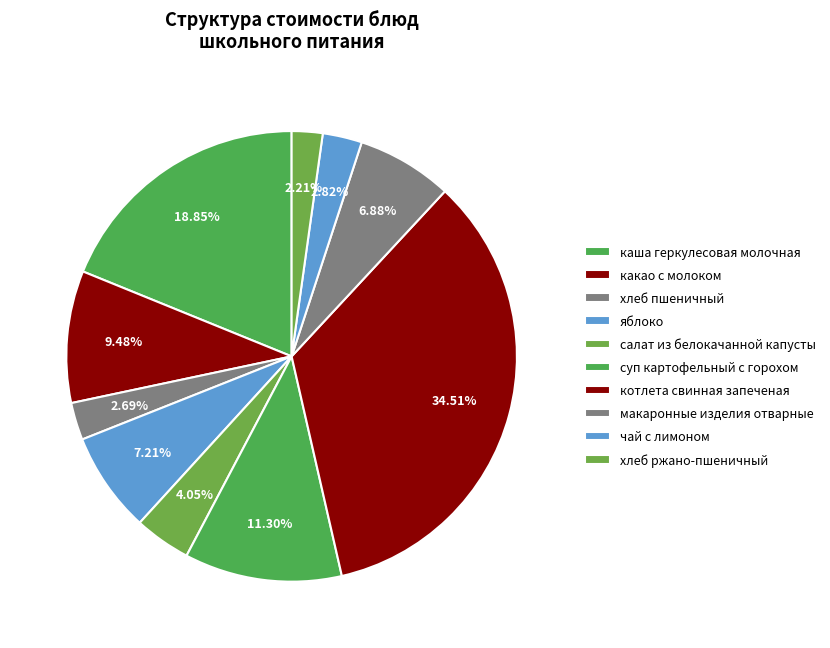

Does салат из белокачанной капусты represent more than half of the total?

No